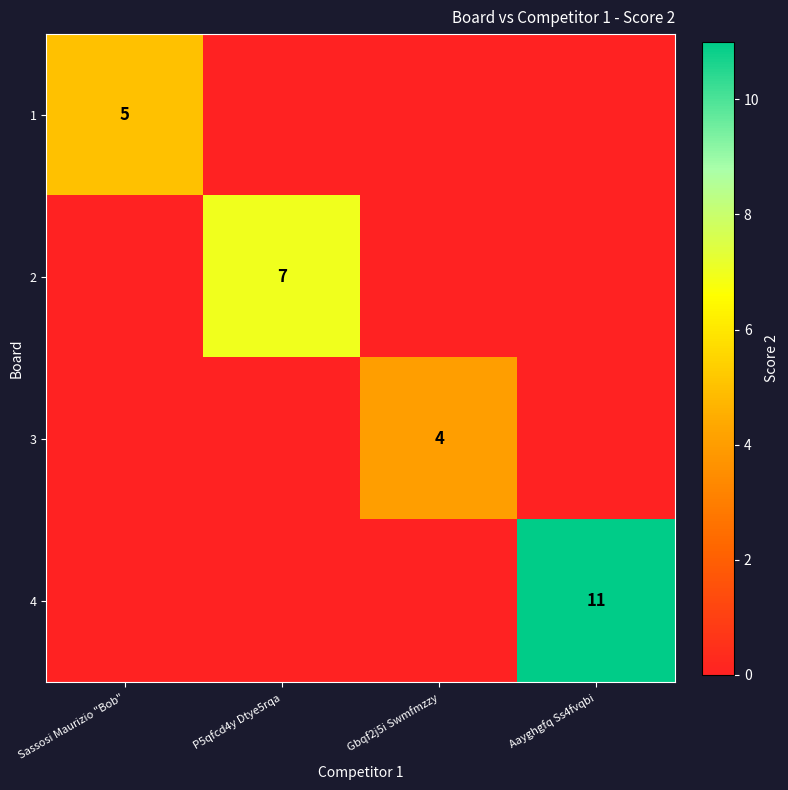

The 4 series shows 11 at Aayghgfq Ss4fvqbi. True or false?

True